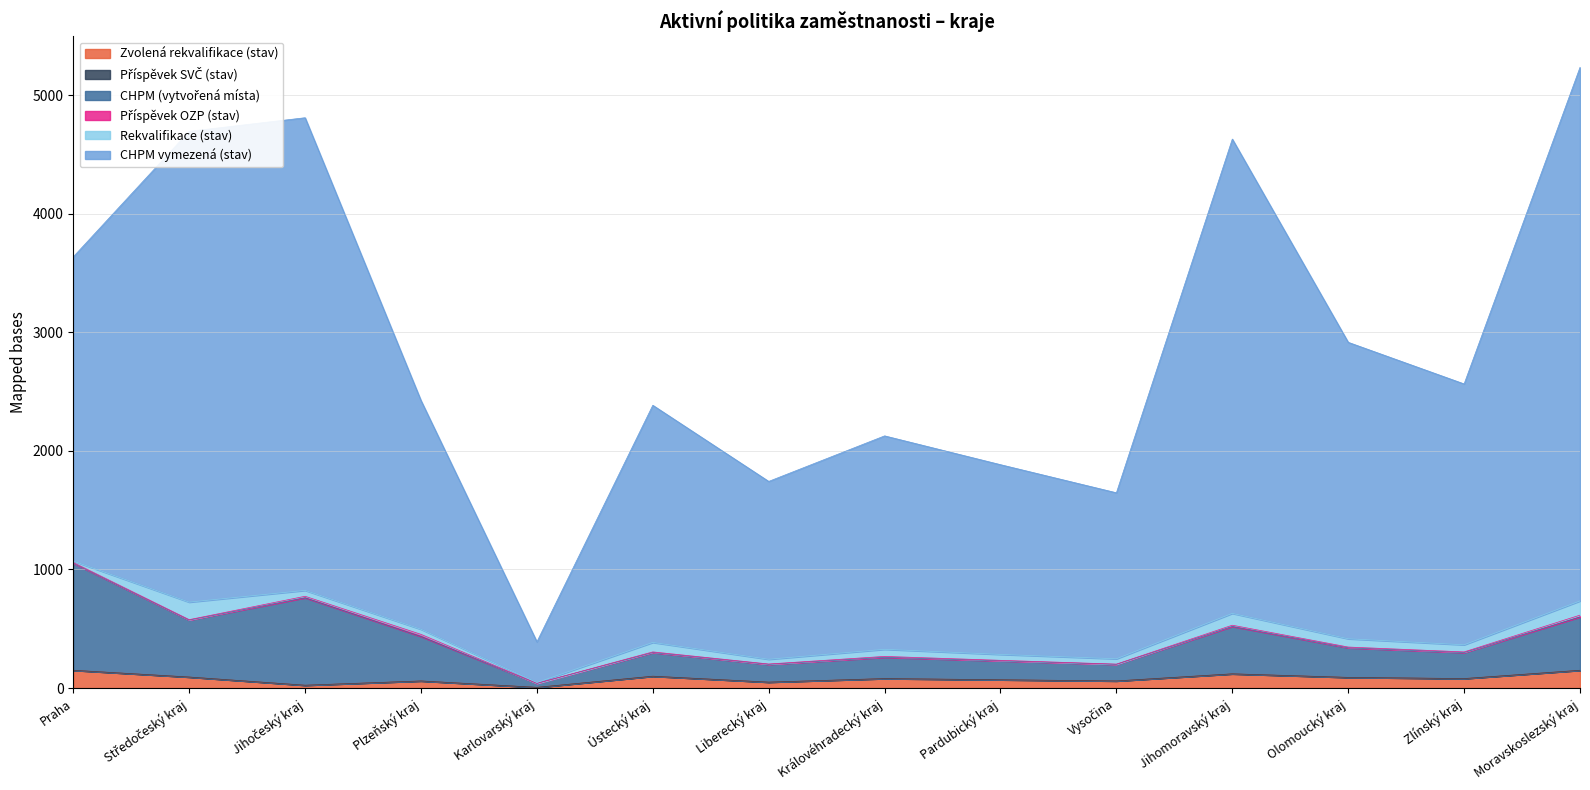

What position from the left is Moravskoslezský kraj?

14